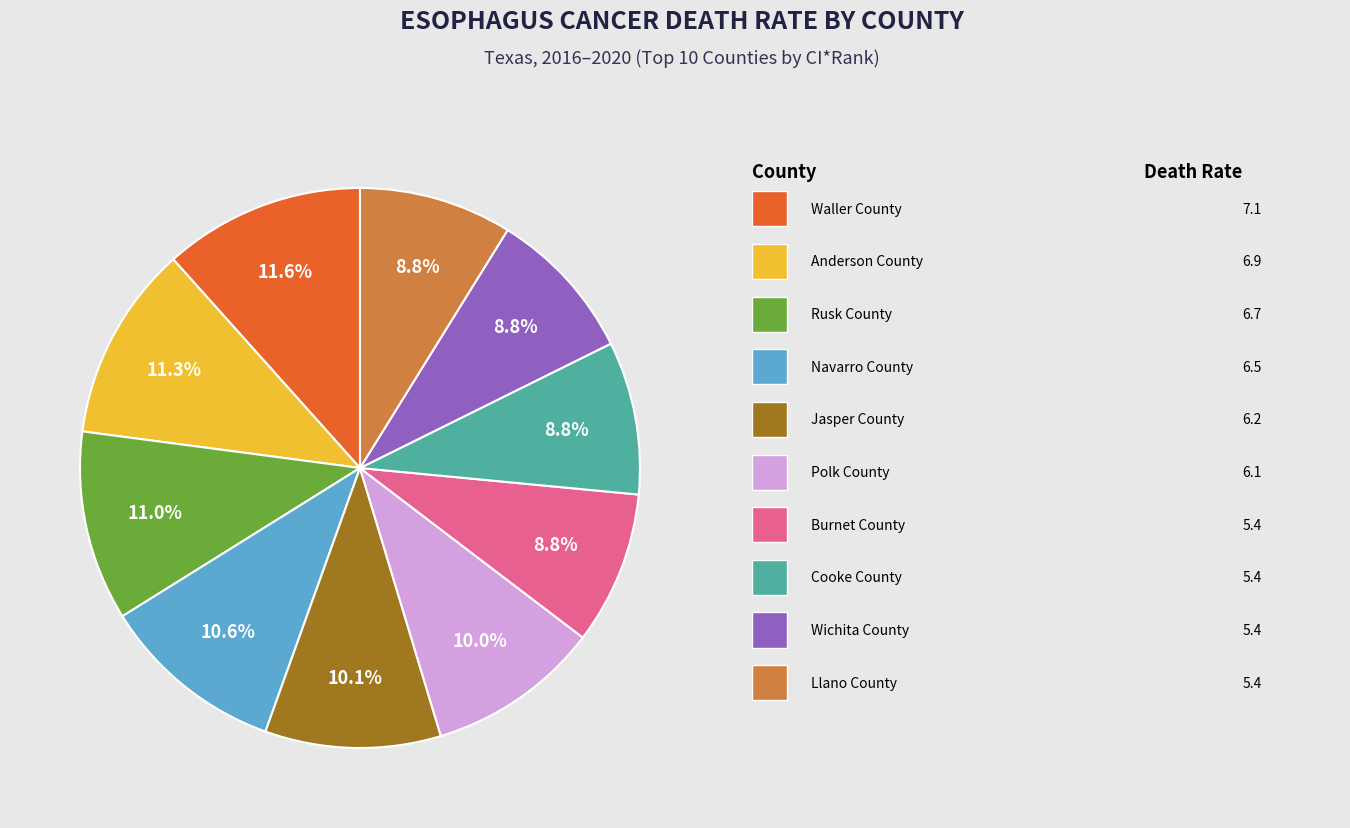

Is there any slice that represents more than half of the pie?

No